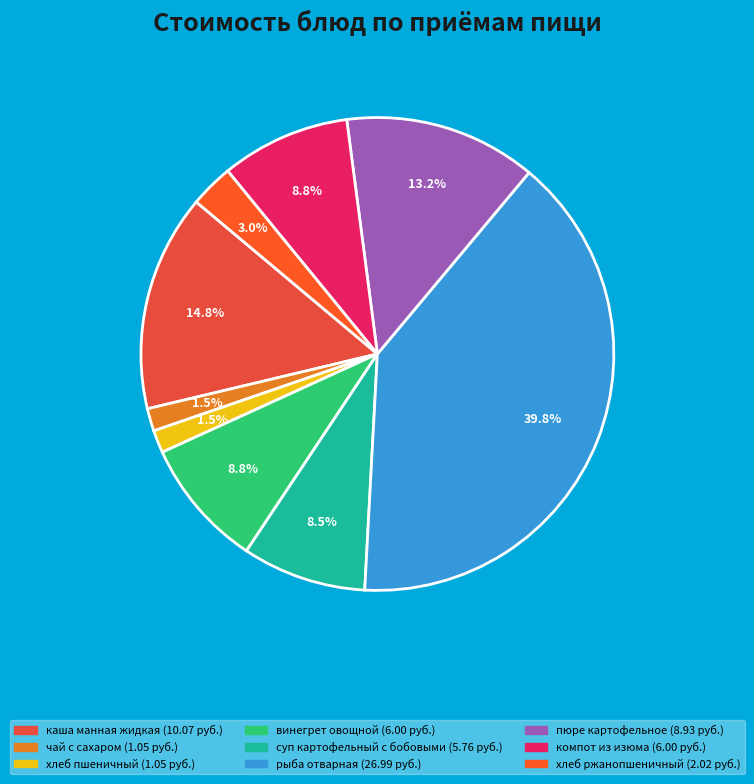

Between хлеб пшеничный and компот из изюма, which is larger?

компот из изюма